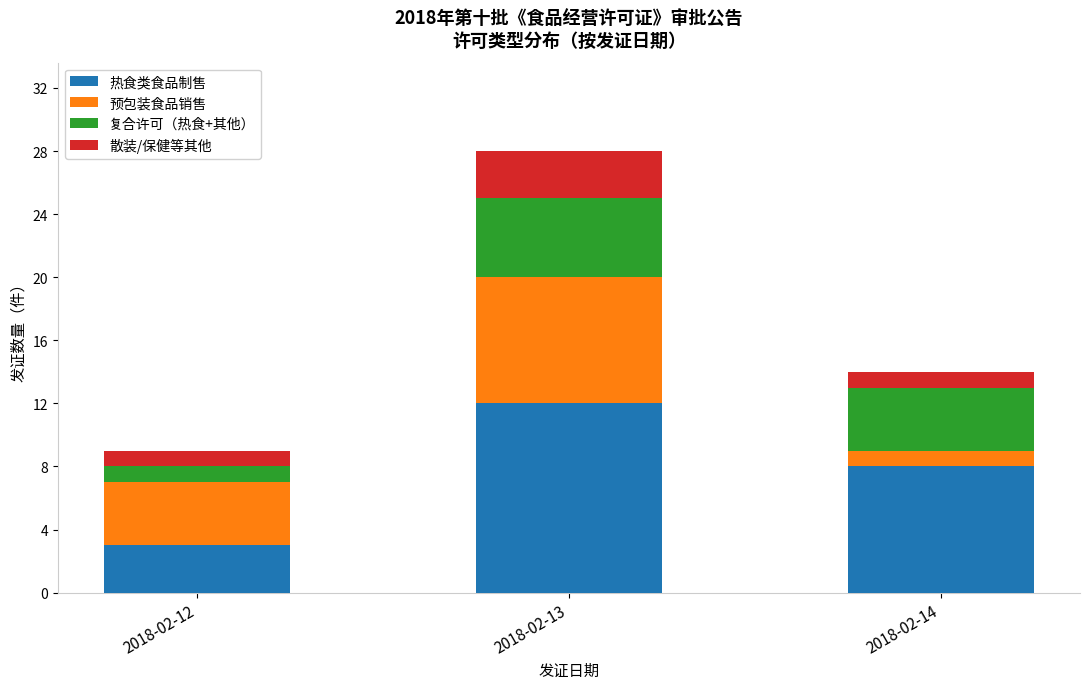

At which category is the sum across all series the highest?

2018-02-13